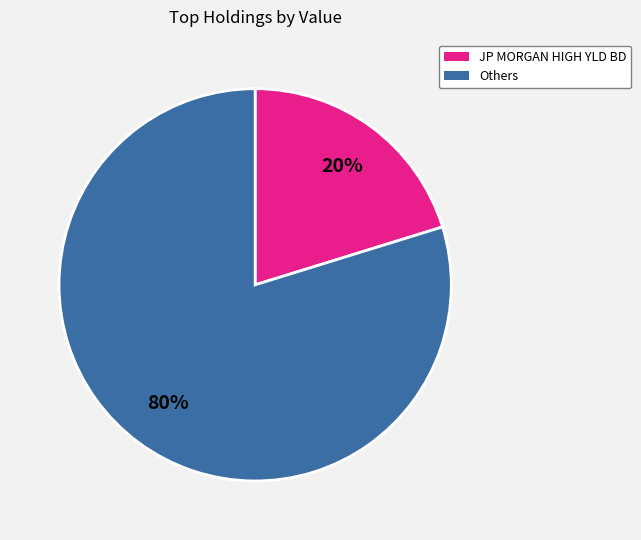

To the nearest percent, what is the difference between the largest and smallest slice percentages?

60%